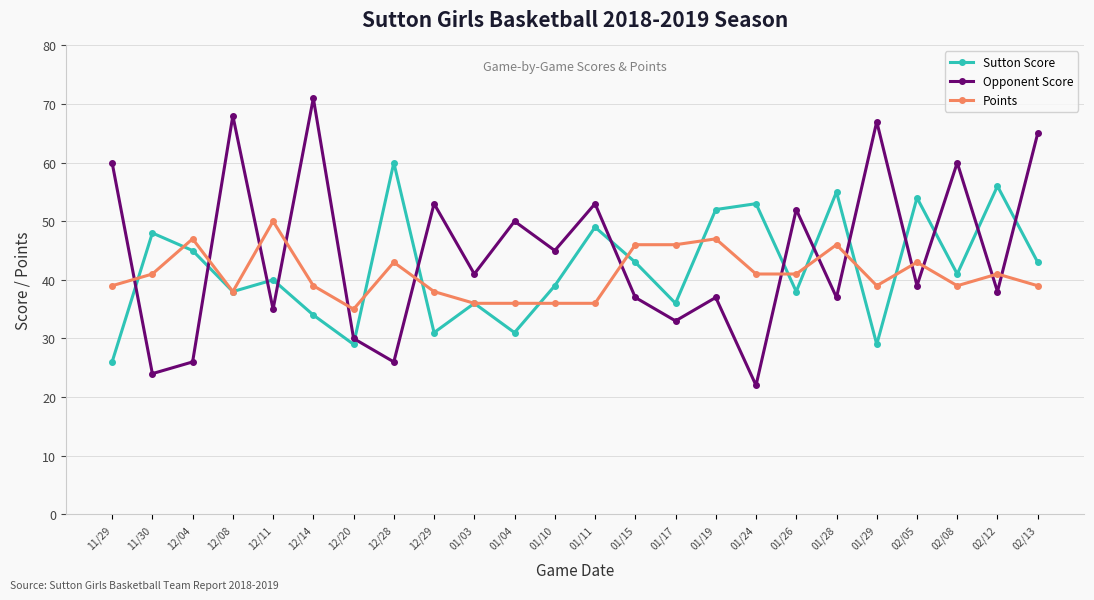

Where is the first local minimum for Points?

12/08